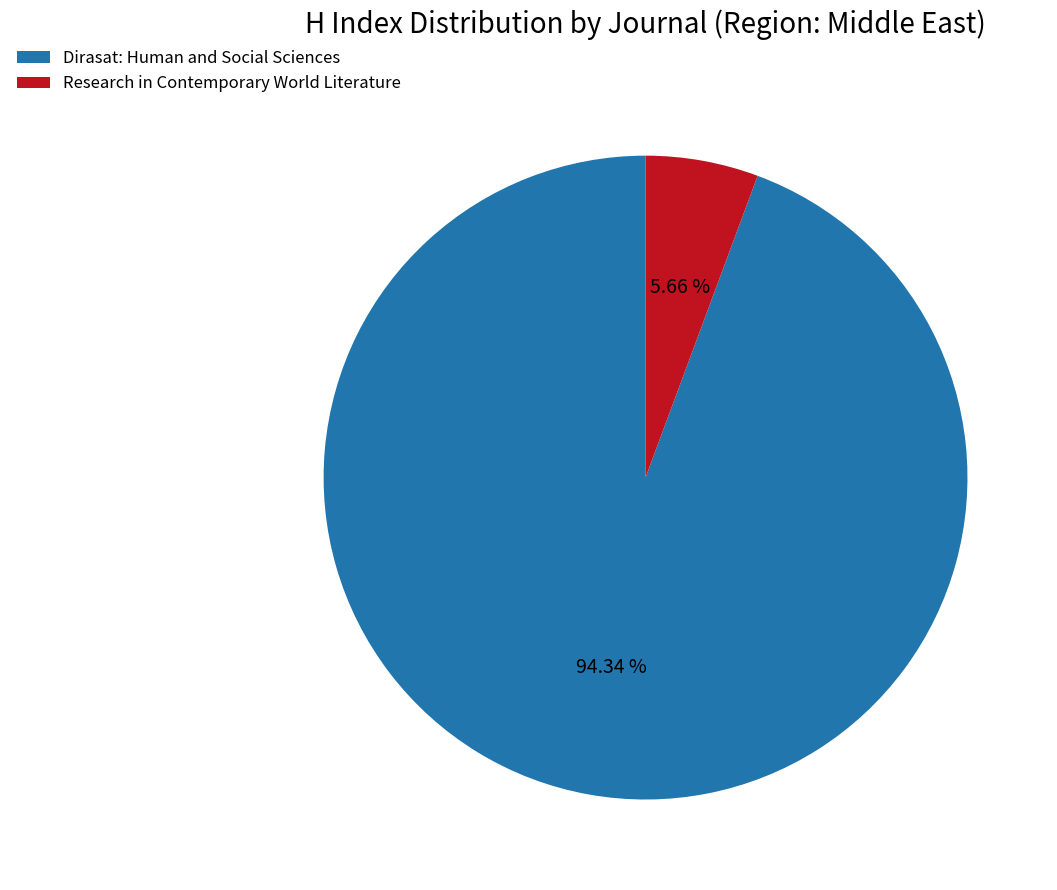

To the nearest percent, what is the difference between the Dirasat: Human and Social Sciences and Research in Contemporary World Literature slice percentages?

89%